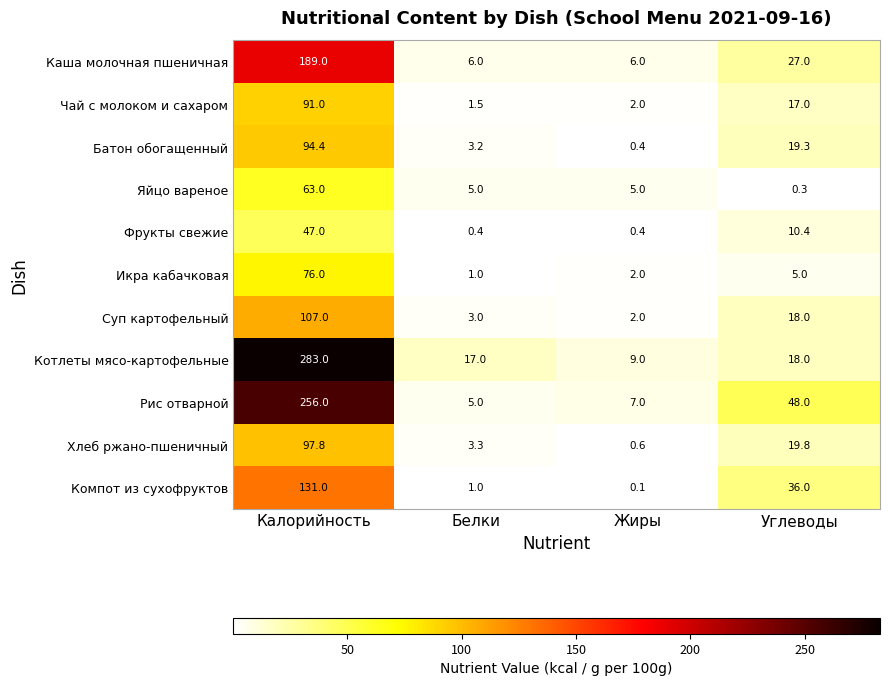

Which category has the lowest value across all series?

Жиры